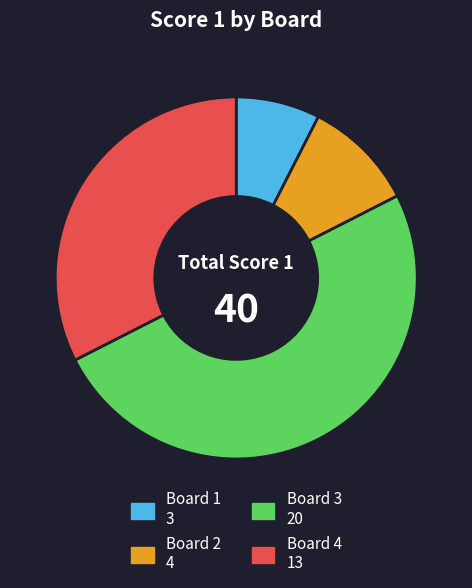

Which category has the biggest portion of the pie?

Board 3